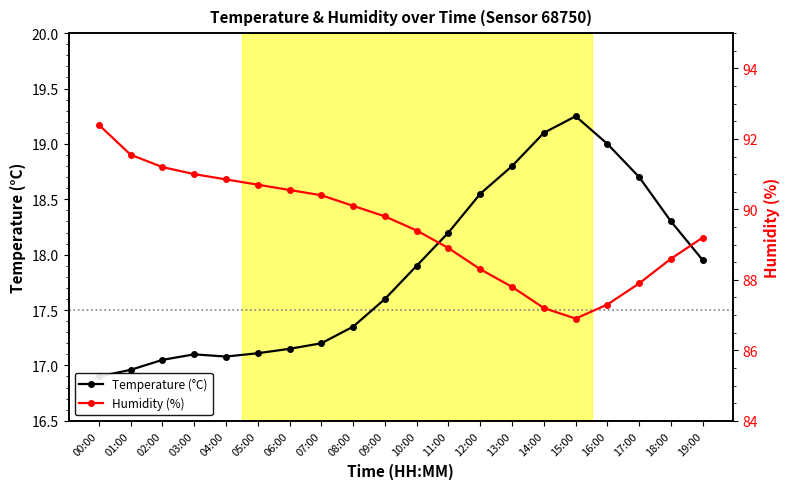

At which category does the chart reach its peak across all series?

00:00